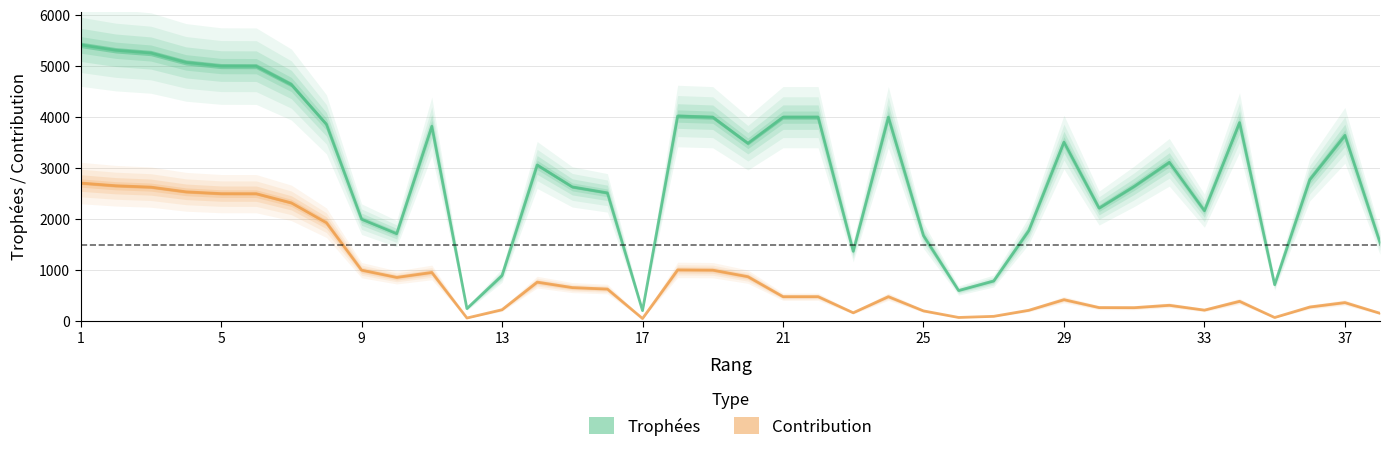

Reading left to right, list all the values displayed in this chart.

Trophées: 5419	5313	5259	5075	5003	5001	4641	3860	2000	1716	3822	246	896	3063	2633	2516	206	4023	4000	3489	4001	4001	1370	4001	1677	600	788	1778	3511	2217	2644	3116	2166	3894	715	2777	3644	1540
Contribution: 2709	2656	2629	2537	2501	2500	2320	1930	1000	858	955	61	224	765	658	629	51	1005	1000	872	480	480	164	480	201	72	94	213	421	266	264	311	216	389	71	277	364	154